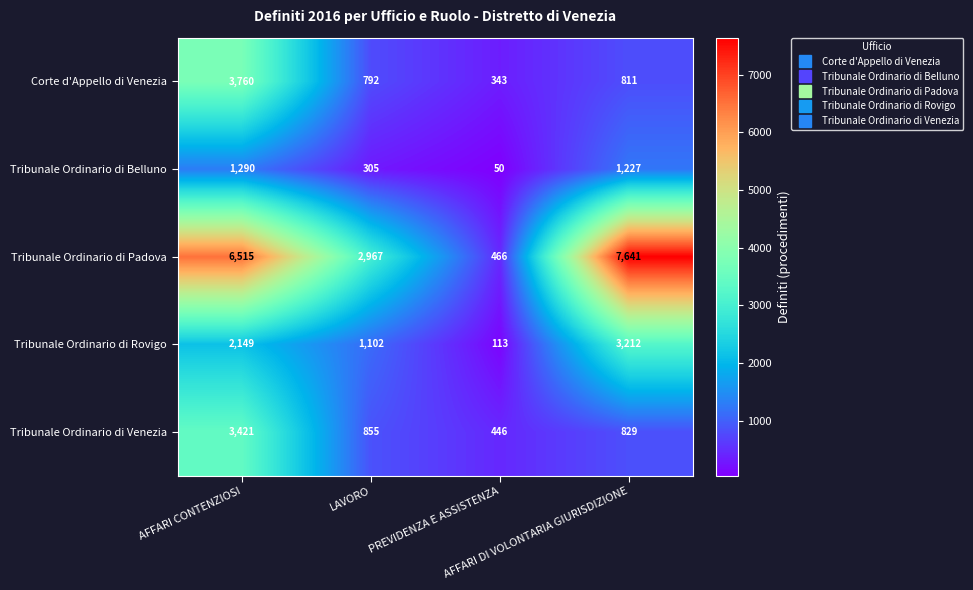

How many categories are shown in the chart?

4